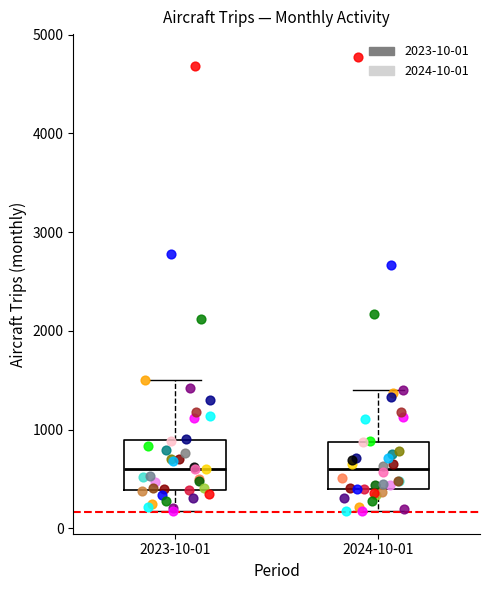

Reading left to right, transcribe this box plot: for each box, give where its median line is, the range the box spans, and where its two whiskers end, as read against the y-axis. The values are not printed on the chart, so give them approximately, as read against the axis.

2023-10-01: median 600, box 400 to 900, whiskers 200 to 1500
2024-10-01: median 600, box 400 to 900, whiskers 200 to 1400